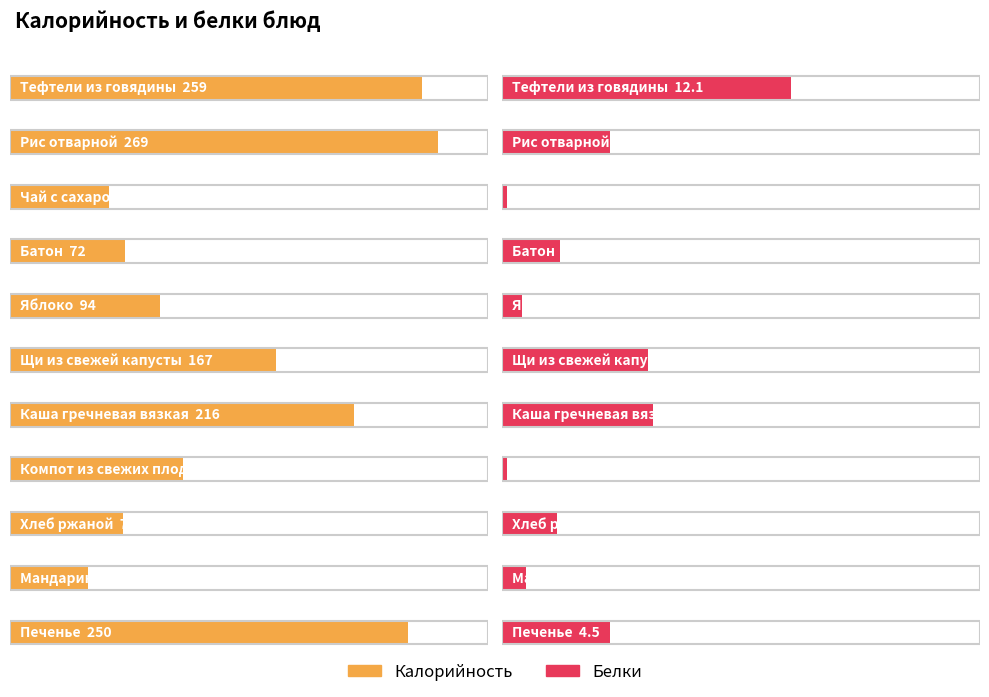

How many bars are there in total?

22